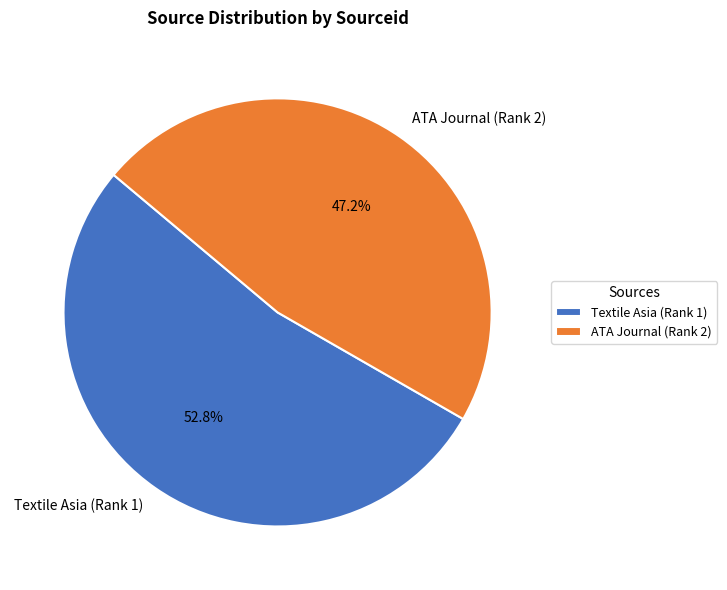

How many slices are in this pie chart?

2